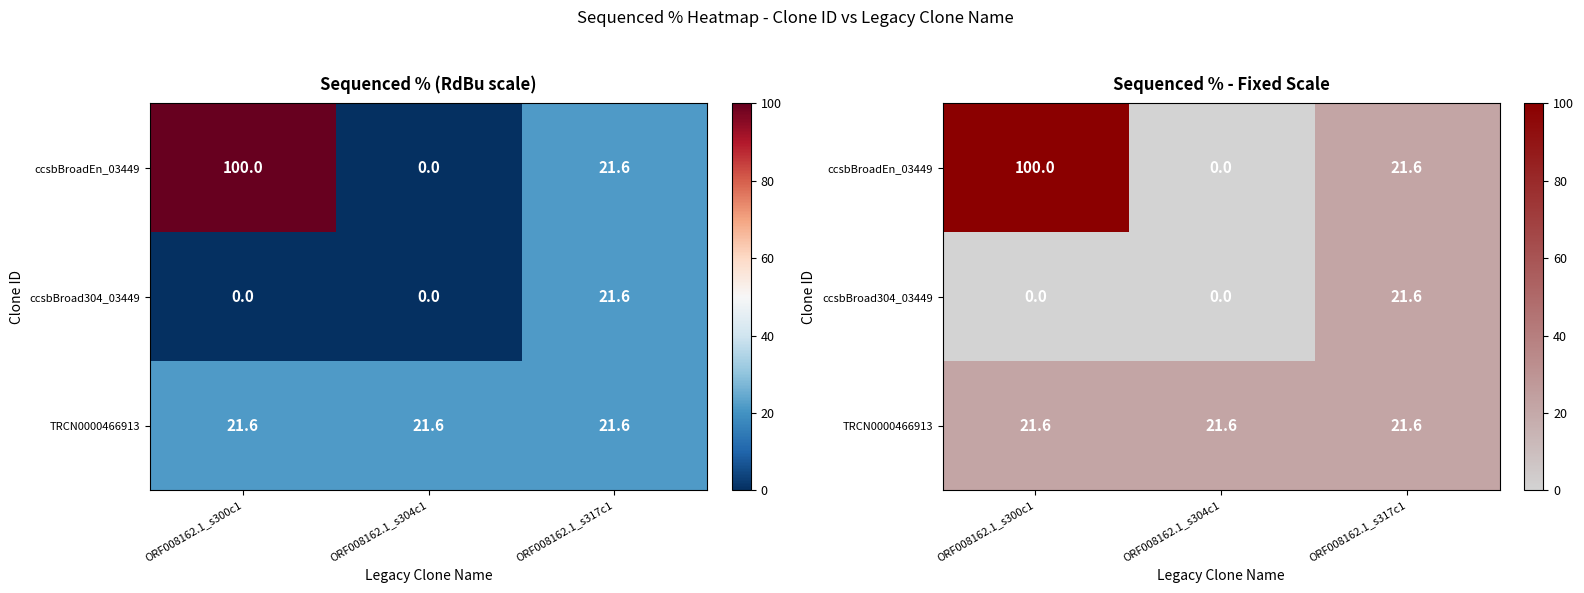

Rank the categories by TRCN0000466913 value from lowest to highest.

ORF008162.1_s300c1, ORF008162.1_s304c1, ORF008162.1_s317c1